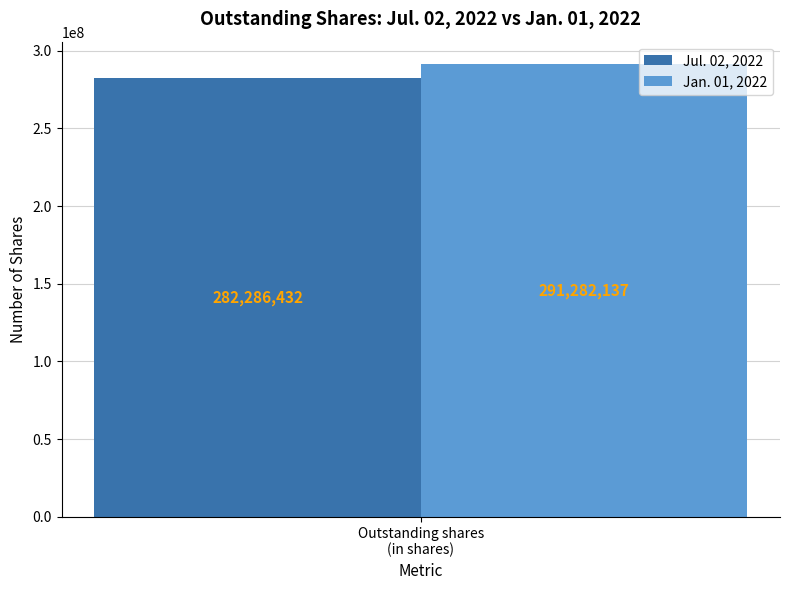

What is the lowest value of the Jan. 01, 2022 series?

291282137